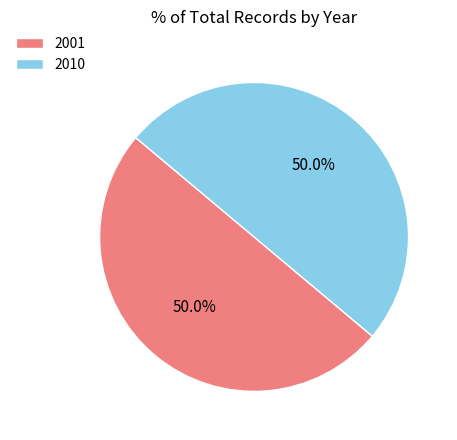

Approximately how many times larger is the value at 2010 compared to 2001?

1.0